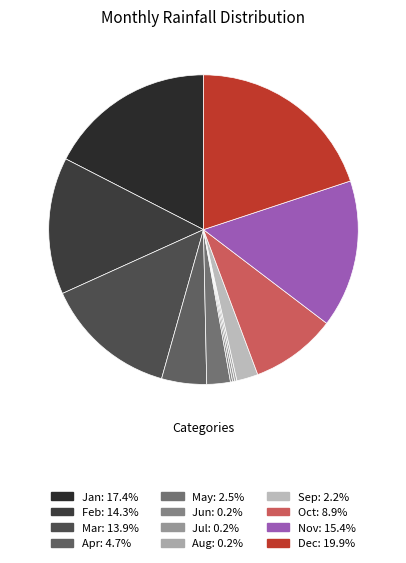

True or false: May accounts for 11% of the total.

False